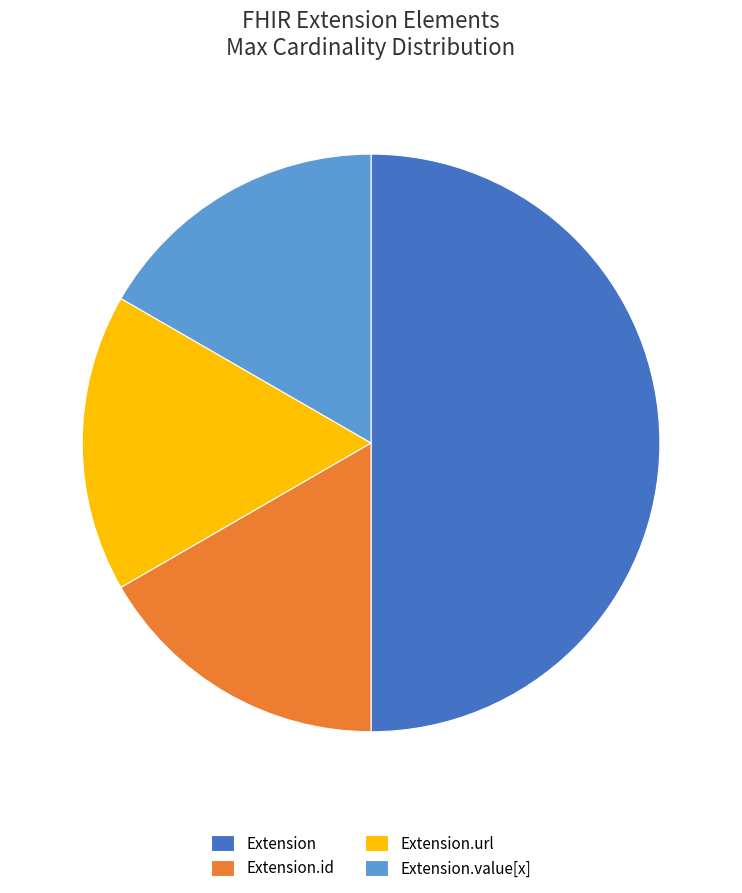

The Extension.url slice represents 17% of the pie. True or false?

True